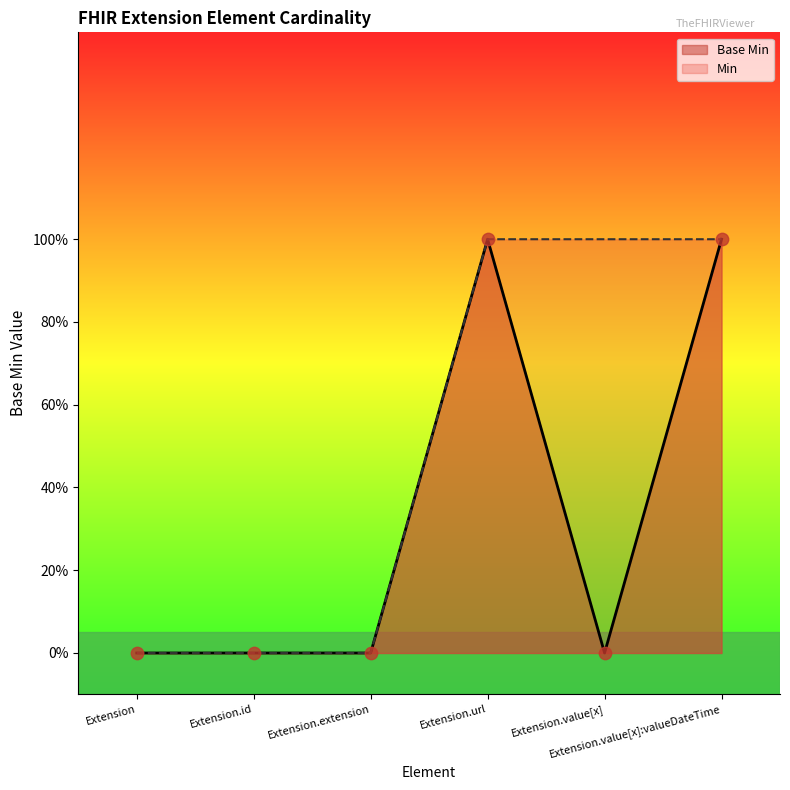

What is the change in value from Extension to Extension.url?

+1